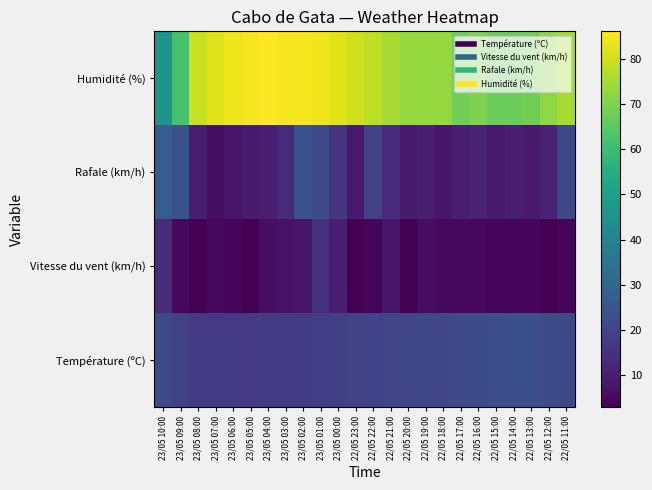

What is the maximum value shown in the chart?

86.0